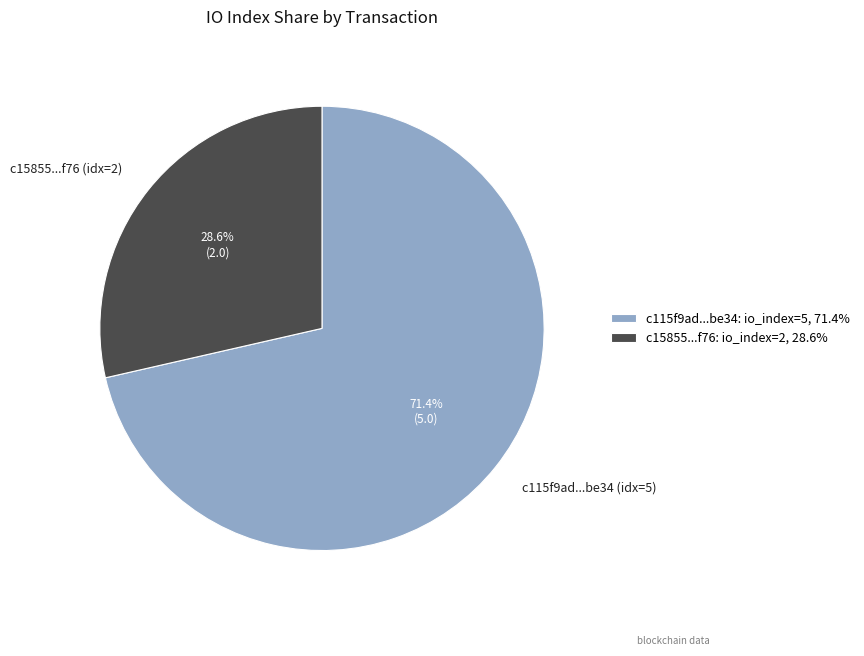

How many segments does this pie chart have?

2